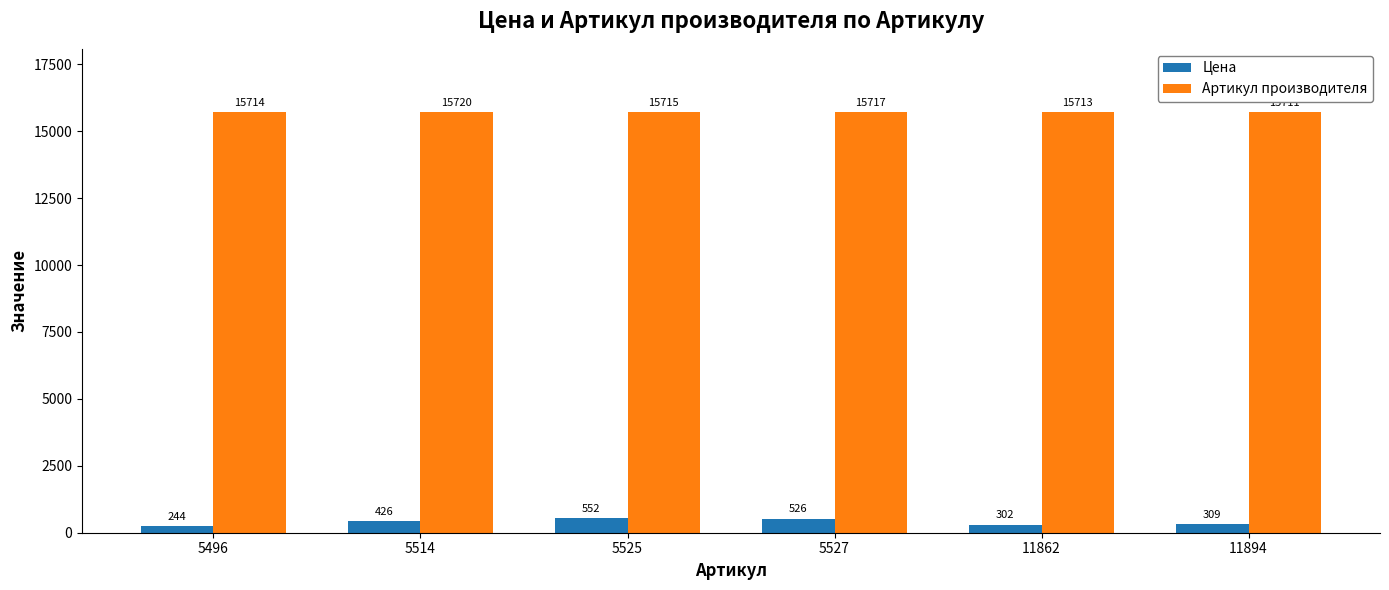

Read the Артикул производителя value at 5527.

15717